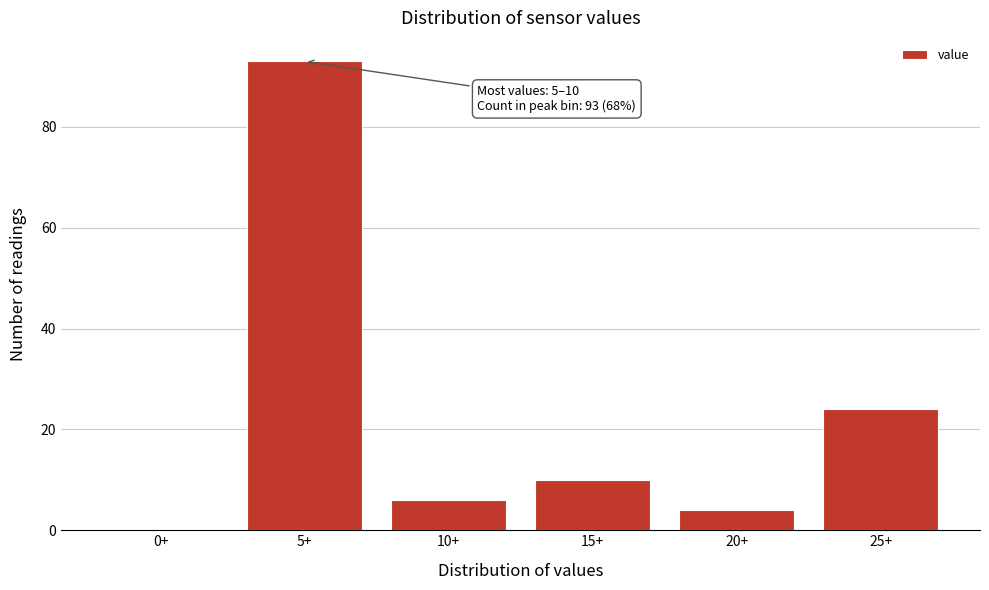

Reading left to right, what are all the values shown in this chart?

0+=0	5+=93	10+=6	15+=10	20+=4	25+=24